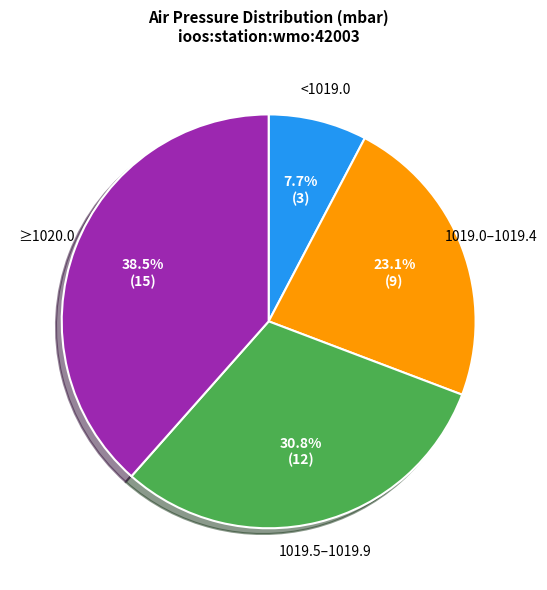

Is there a majority slice in this chart?

No